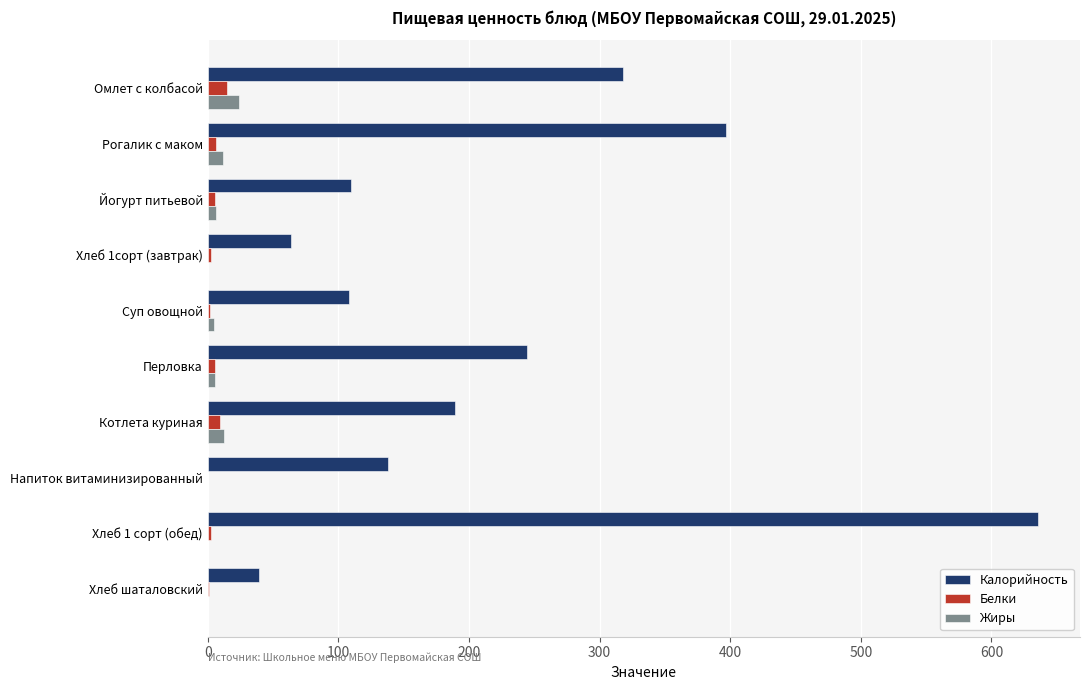

The value of Калорийность at Хлеб 1 сорт (обед) is 866.6. True or false?

False